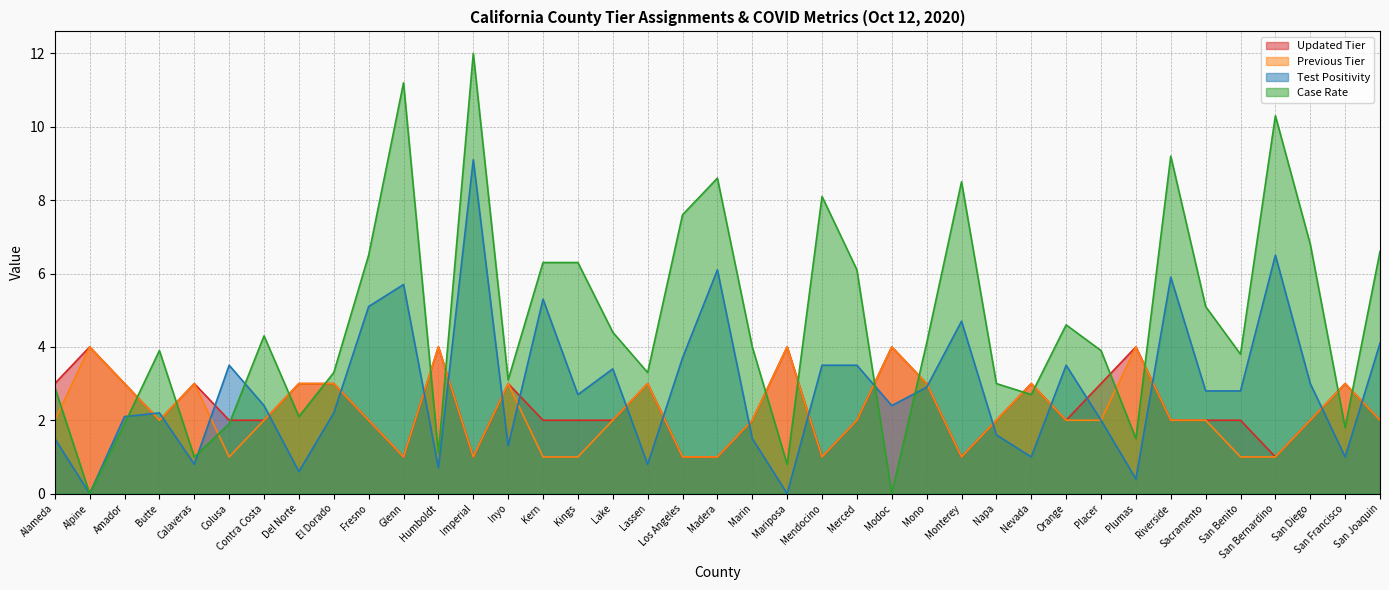

Reading right to left, list all the values displayed in this chart.

Updated Tier: San Joaquin=2.0	San Francisco=3.0	San Diego=2.0	San Bernardino=1.0	San Benito=2.0	Sacramento=2.0	Riverside=2.0	Plumas=4.0	Placer=3.0	Orange=2.0	Nevada=3.0	Napa=2.0	Monterey=1.0	Mono=3.0	Modoc=4.0	Merced=2.0	Mendocino=1.0	Mariposa=4.0	Marin=2.0	Madera=1.0	Los Angeles=1.0	Lassen=3.0	Lake=2.0	Kings=2.0	Kern=2.0	Inyo=3.0	Imperial=1.0	Humboldt=4.0	Glenn=1.0	Fresno=2.0	El Dorado=3.0	Del Norte=3.0	Contra Costa=2.0	Colusa=2.0	Calaveras=3.0	Butte=2.0	Amador=3.0	Alpine=4.0	Alameda=3.0
Previous Tier: San Joaquin=2.0	San Francisco=3.0	San Diego=2.0	San Bernardino=1.0	San Benito=1.0	Sacramento=2.0	Riverside=2.0	Plumas=4.0	Placer=2.0	Orange=2.0	Nevada=3.0	Napa=2.0	Monterey=1.0	Mono=3.0	Modoc=4.0	Merced=2.0	Mendocino=1.0	Mariposa=4.0	Marin=2.0	Madera=1.0	Los Angeles=1.0	Lassen=3.0	Lake=2.0	Kings=1.0	Kern=1.0	Inyo=3.0	Imperial=1.0	Humboldt=4.0	Glenn=1.0	Fresno=2.0	El Dorado=3.0	Del Norte=3.0	Contra Costa=2.0	Colusa=1.0	Calaveras=3.0	Butte=2.0	Amador=3.0	Alpine=4.0	Alameda=2.0
Test Positivity: San Joaquin=4.1	San Francisco=1.0	San Diego=3.0	San Bernardino=6.5	San Benito=2.8	Sacramento=2.8	Riverside=5.9	Plumas=0.4	Placer=2.0	Orange=3.5	Nevada=1.0	Napa=1.6	Monterey=4.7	Mono=2.9	Modoc=2.4	Merced=3.5	Mendocino=3.5	Mariposa=0.0	Marin=1.5	Madera=6.1	Los Angeles=3.7	Lassen=0.8	Lake=3.4	Kings=2.7	Kern=5.3	Inyo=1.3	Imperial=9.1	Humboldt=0.7	Glenn=5.7	Fresno=5.1	El Dorado=2.2	Del Norte=0.6	Contra Costa=2.4	Colusa=3.5	Calaveras=0.8	Butte=2.2	Amador=2.1	Alpine=0.0	Alameda=1.5
Case Rate: San Joaquin=6.6	San Francisco=1.8	San Diego=6.8	San Bernardino=10.3	San Benito=3.8	Sacramento=5.1	Riverside=9.2	Plumas=1.5	Placer=3.9	Orange=4.6	Nevada=2.7	Napa=3.0	Monterey=8.5	Mono=4.1	Modoc=0.0	Merced=6.1	Mendocino=8.1	Mariposa=0.8	Marin=4.0	Madera=8.6	Los Angeles=7.6	Lassen=3.3	Lake=4.4	Kings=6.3	Kern=6.3	Inyo=3.1	Imperial=12.0	Humboldt=1.1	Glenn=11.2	Fresno=6.5	El Dorado=3.3	Del Norte=2.1	Contra Costa=4.3	Colusa=1.9	Calaveras=1.0	Butte=3.9	Amador=1.9	Alpine=0.0	Alameda=2.9